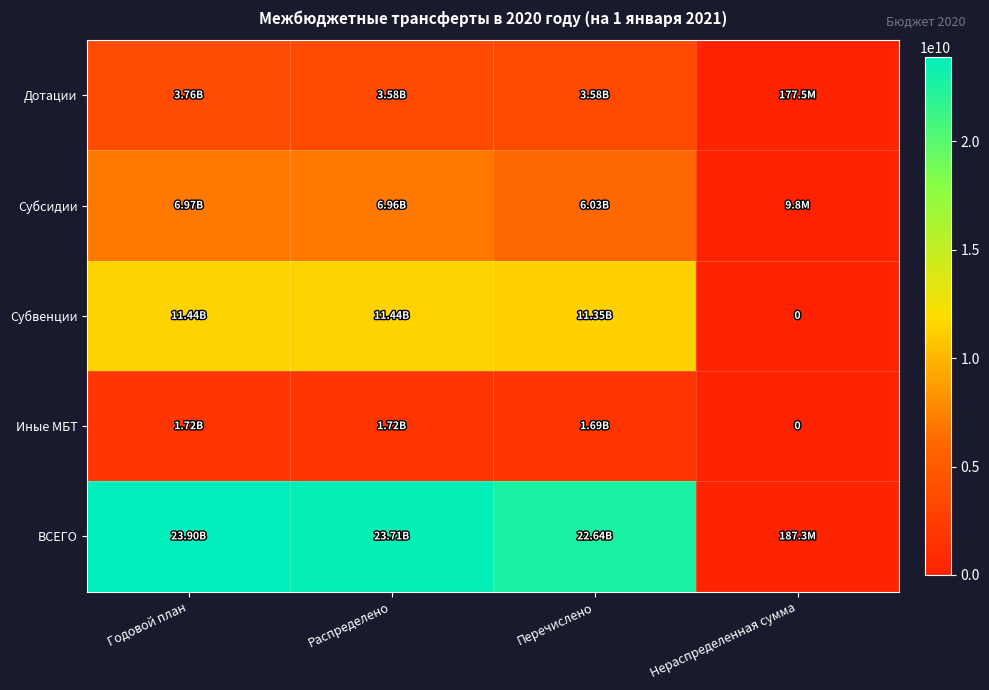

What is the difference between the maximum and minimum values in the Субвенции series?

11444560425.0